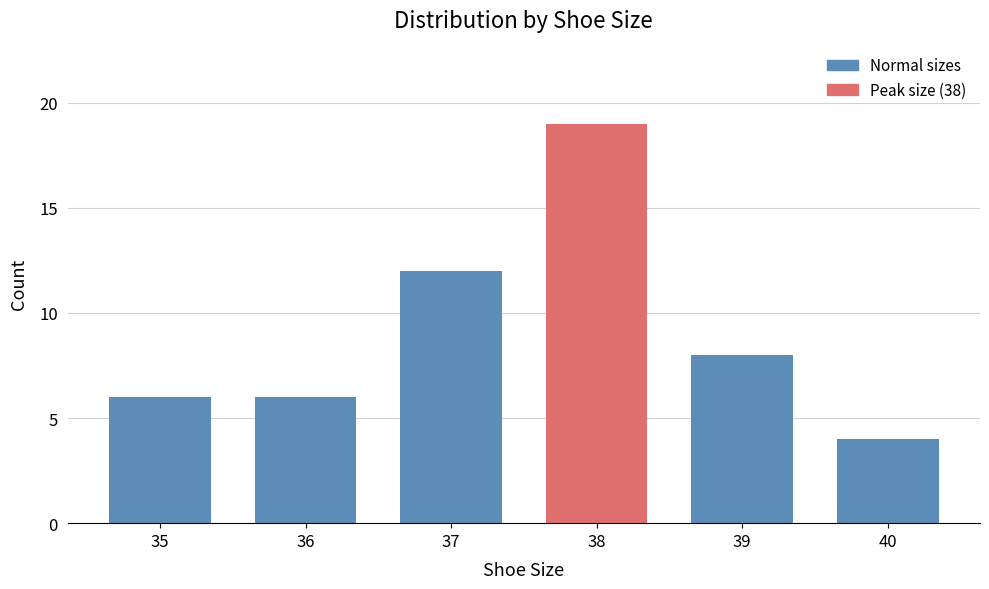

Reading left to right, what are all the values shown in this chart?

6	6	12	19	8	4